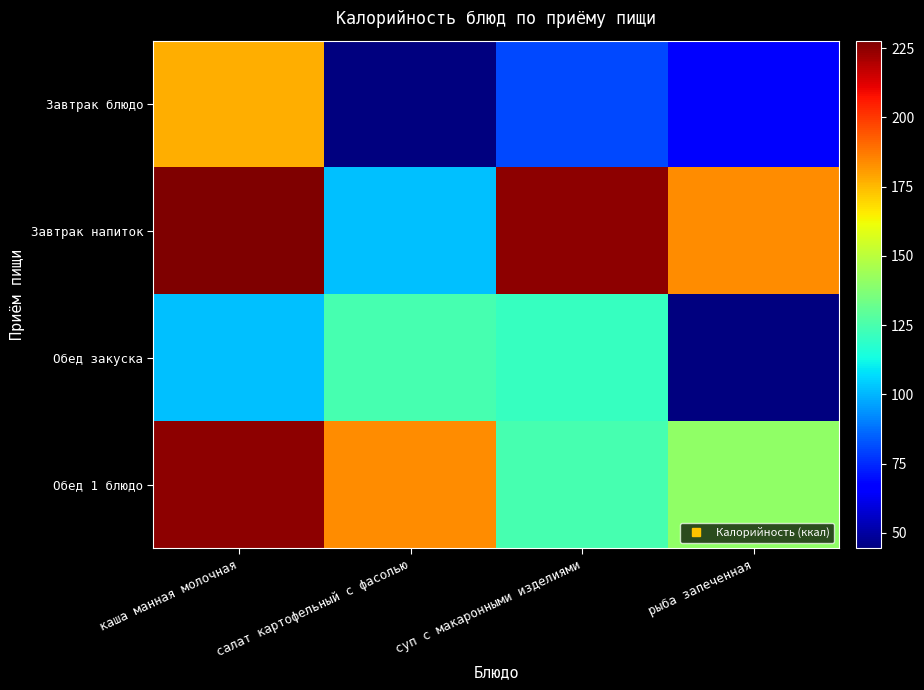

Which series has the largest total across all categories?

Завтрак напиток